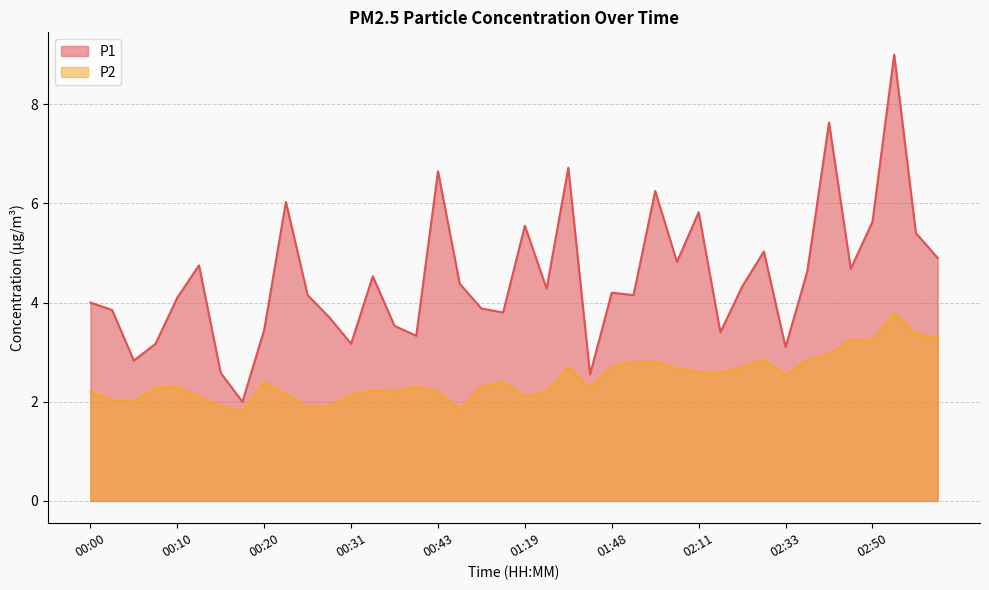

What value does the P1 series have at 02:33?

3.1